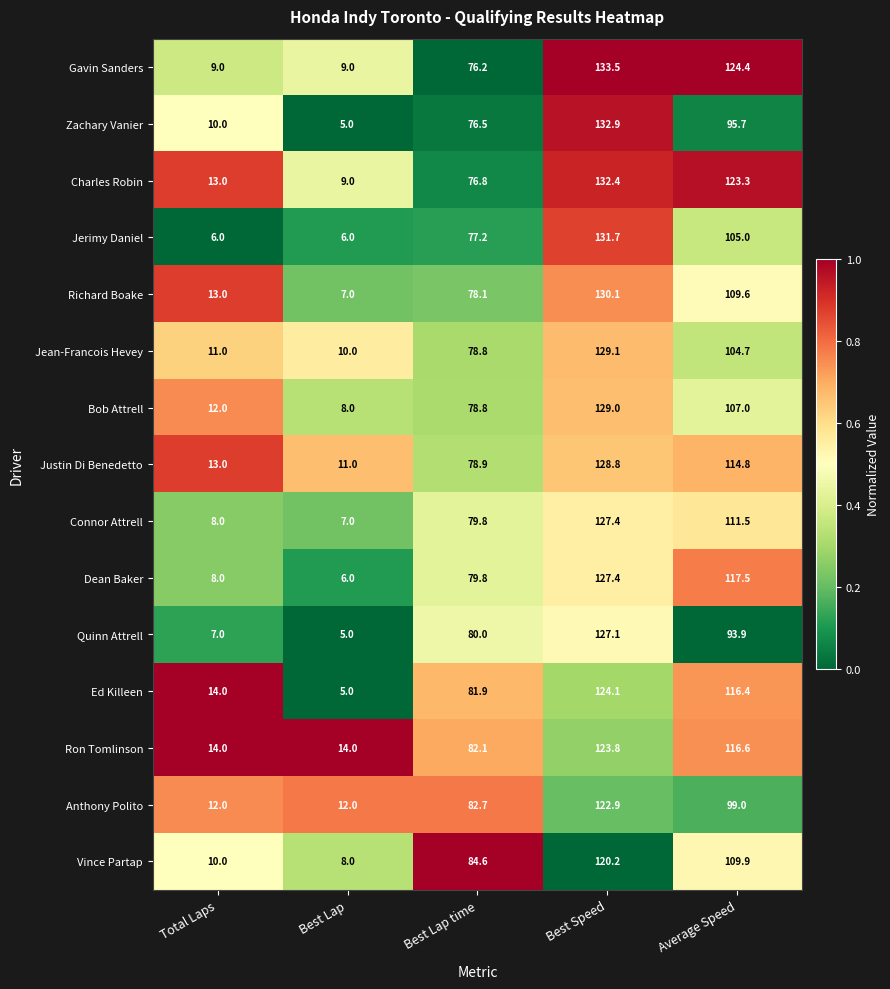

The value of Ron Tomlinson at Best Speed is 163.4. True or false?

False